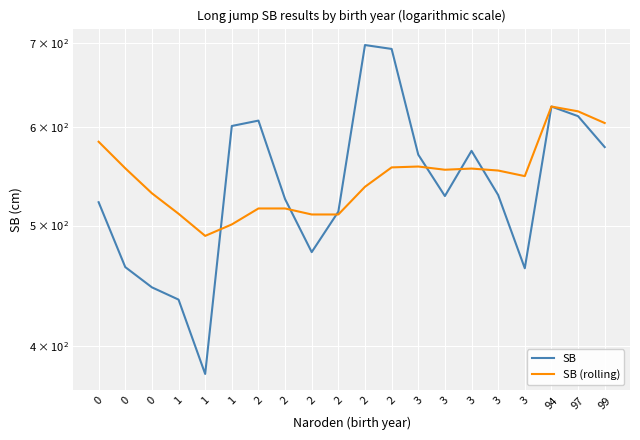

The SB (rolling) series shows 557.6 at 3. True or false?

True